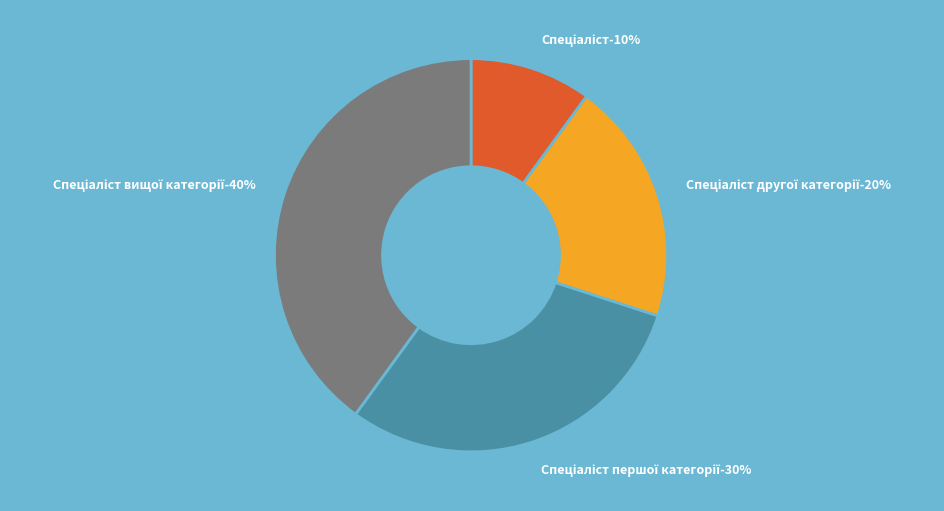

Is it true that Спеціаліст is 1% of the pie?

False